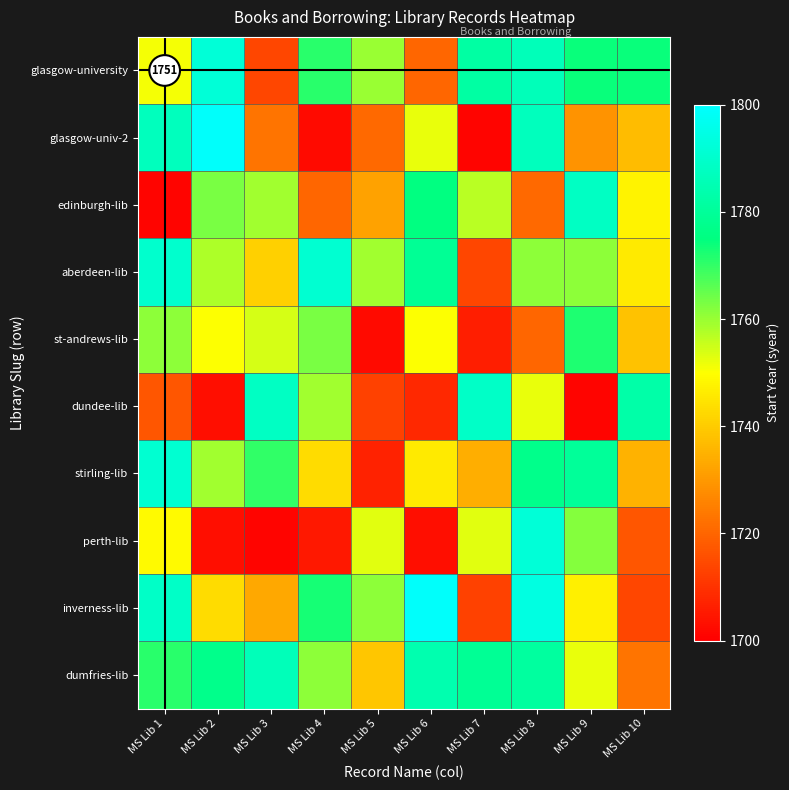

Count the number of data series in this chart.

10